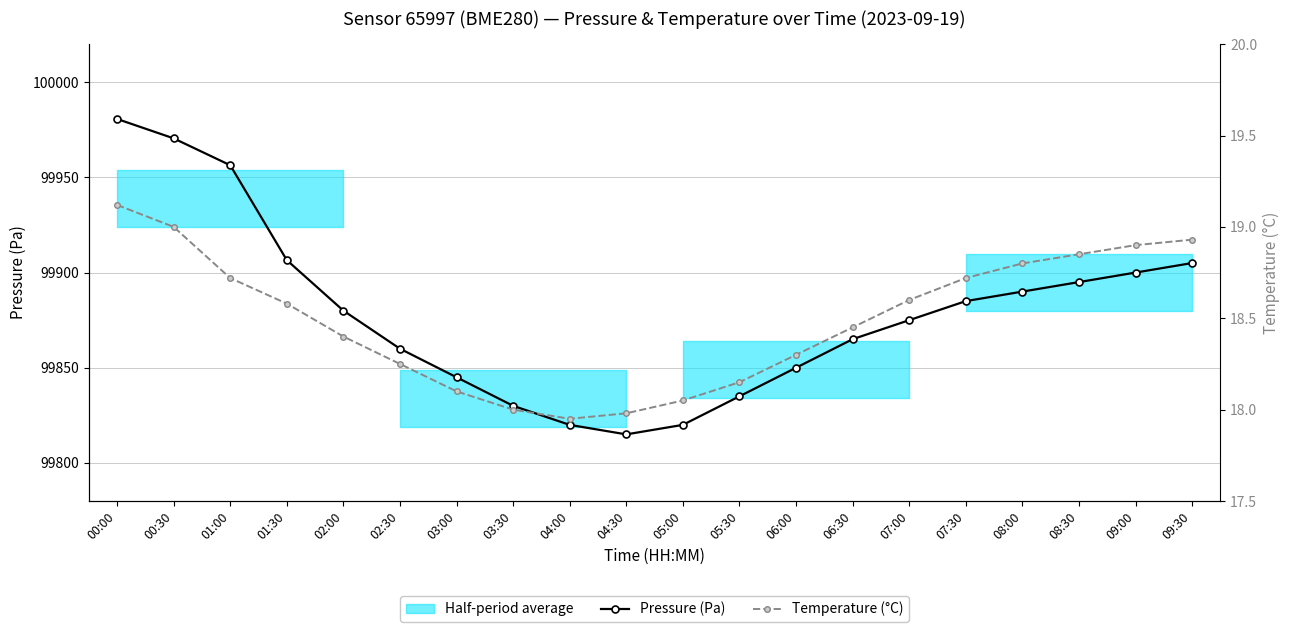

Is it true that Temperature (°C) equals 18.7 at 07:30?

True